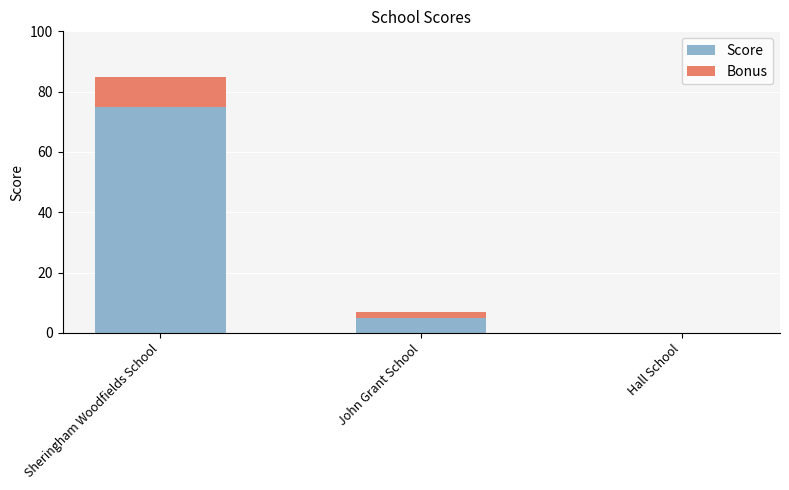

What value does the Score series have at John Grant School?

5